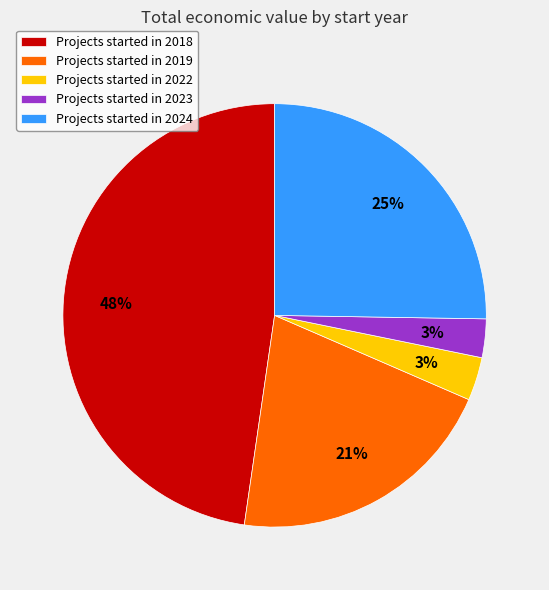

Is Projects started in 2022 the majority of the pie?

No